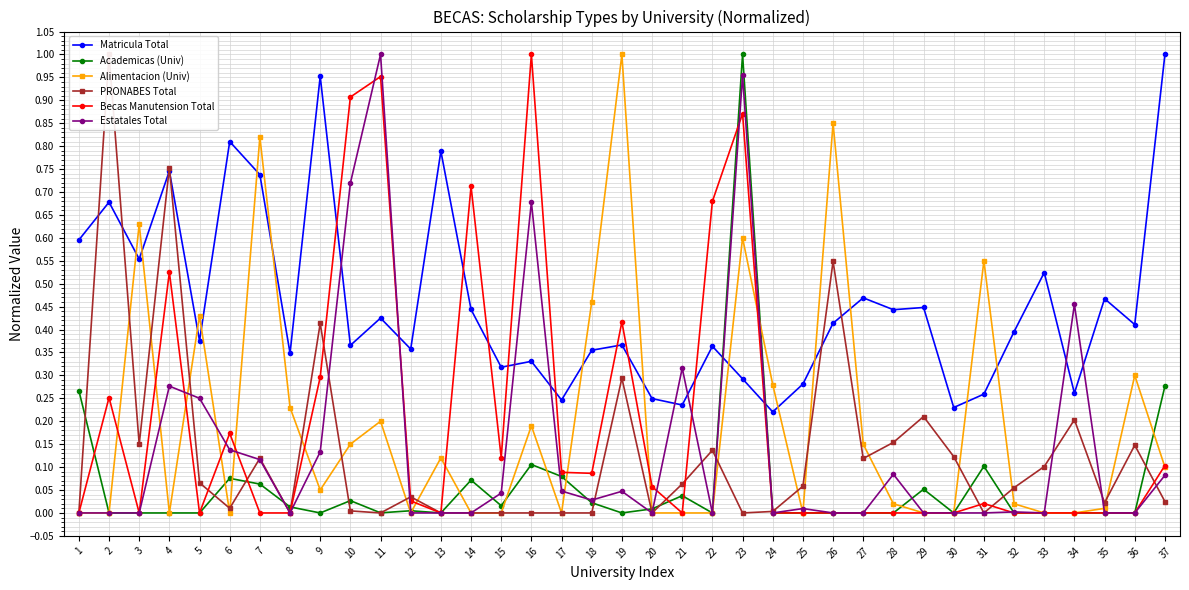

List the series in order of their peak value, lowest first.

Matricula Total, Academicas (Univ), Alimentacion (Univ), PRONABES Total, Becas Manutension Total, Estatales Total